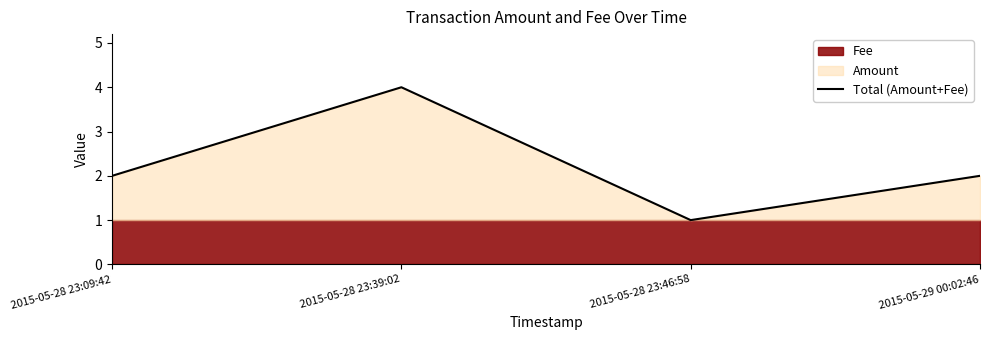

Does the chart display data point markers on the line(s)?

No